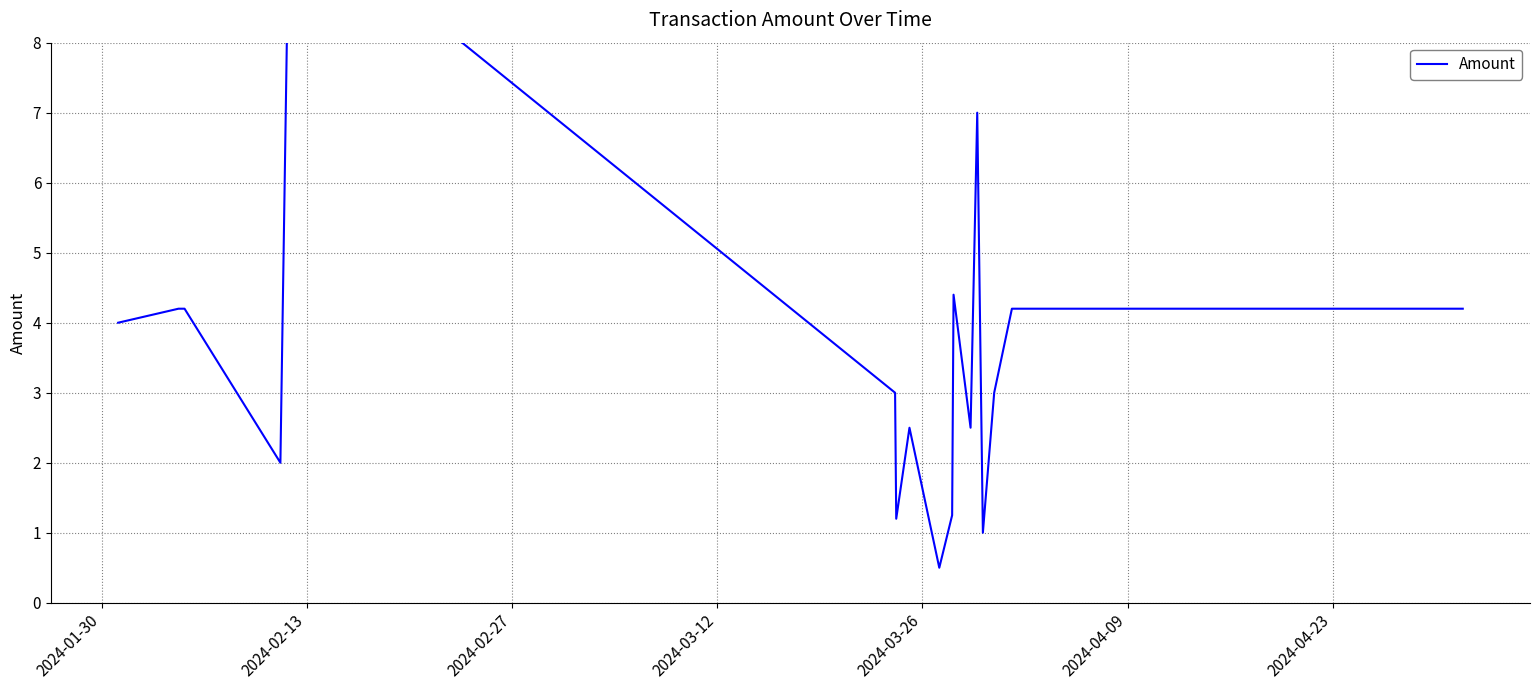

Does the chart have visible grid lines?

Yes